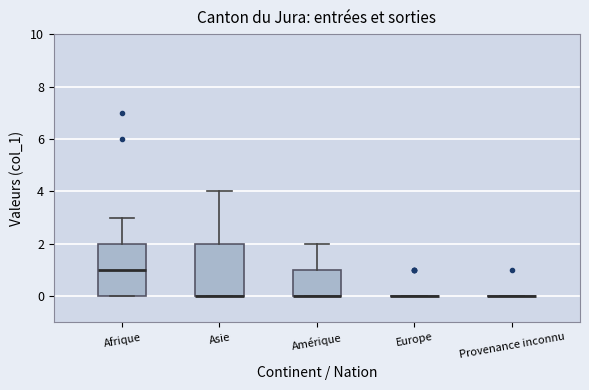

Reading left to right, transcribe this box plot: for each box, give where its median line is, the range the box spans, and where its two whiskers end, as read against the y-axis. The values are not printed on the chart, so give them approximately, as read against the axis.

Afrique: median 1, box 0 to 2, whiskers 0 to 3
Asie: median 0 (drawn on the box's lower edge), box 0 to 2, whiskers 0 to 4
Amérique: median 0 (drawn on the box's lower edge), box 0 to 1, whiskers 0 to 2
Europe: box collapsed to a line at 0, whiskers 0 to 0
Provenance inconnu: box collapsed to a line at 0, whiskers 0 to 0